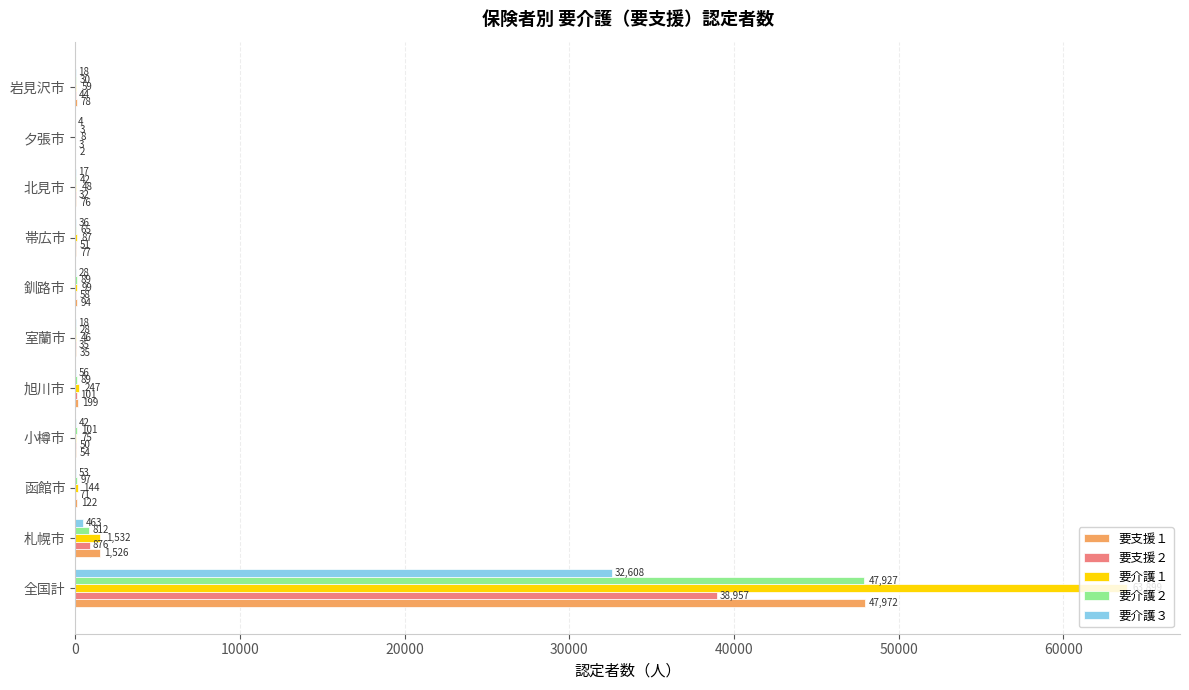

Is the value of 要介護３ at 函館市 greater than the value of 要介護１ at 釧路市?

No